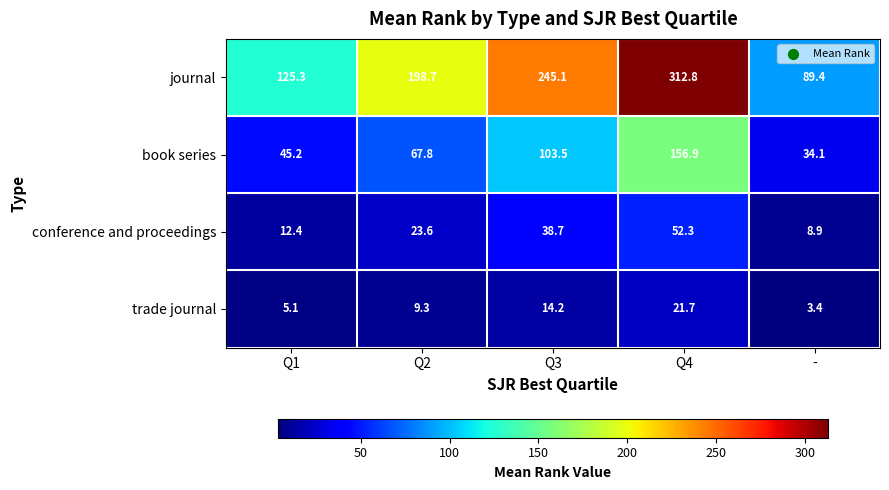

Reading right to left, list all the values displayed in this chart.

journal: 89.4	312.8	245.1	198.7	125.3
book series: 34.1	156.9	103.5	67.8	45.2
conference and proceedings: 8.9	52.3	38.7	23.6	12.4
trade journal: 3.4	21.7	14.2	9.3	5.1